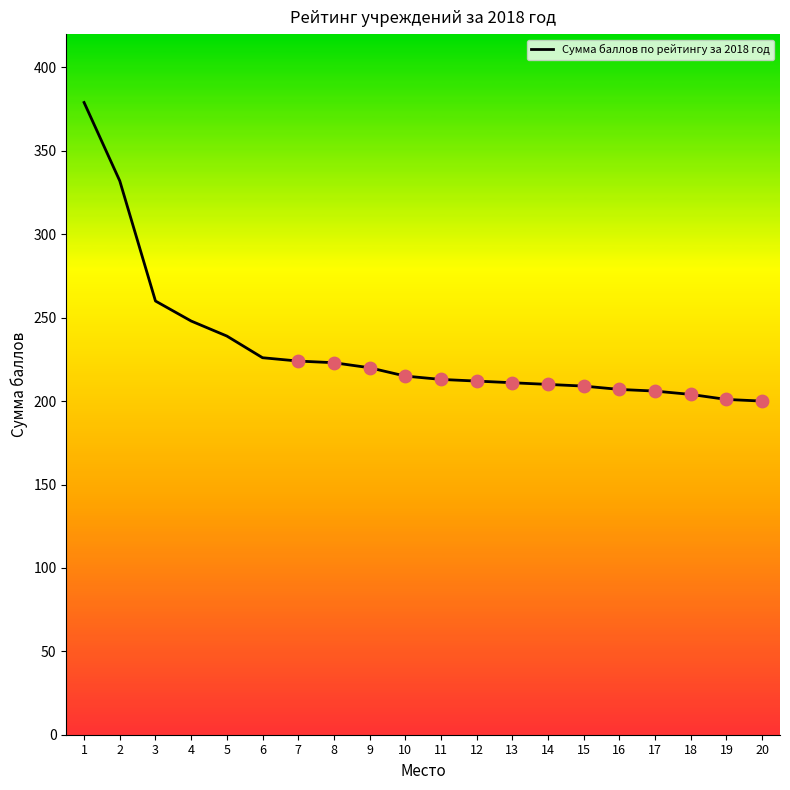

Approximately how many times larger is the value at 9 compared to 15?

1.1